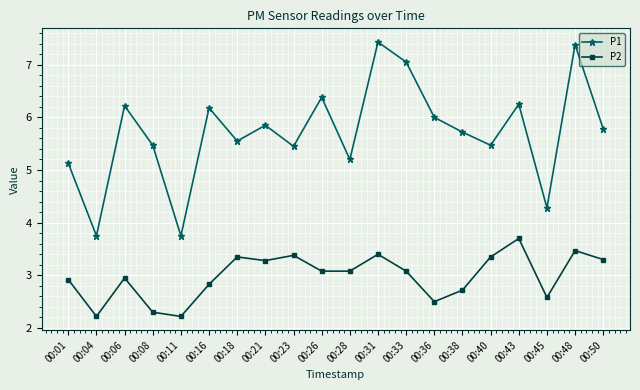

Which series has the largest total across all categories?

P1